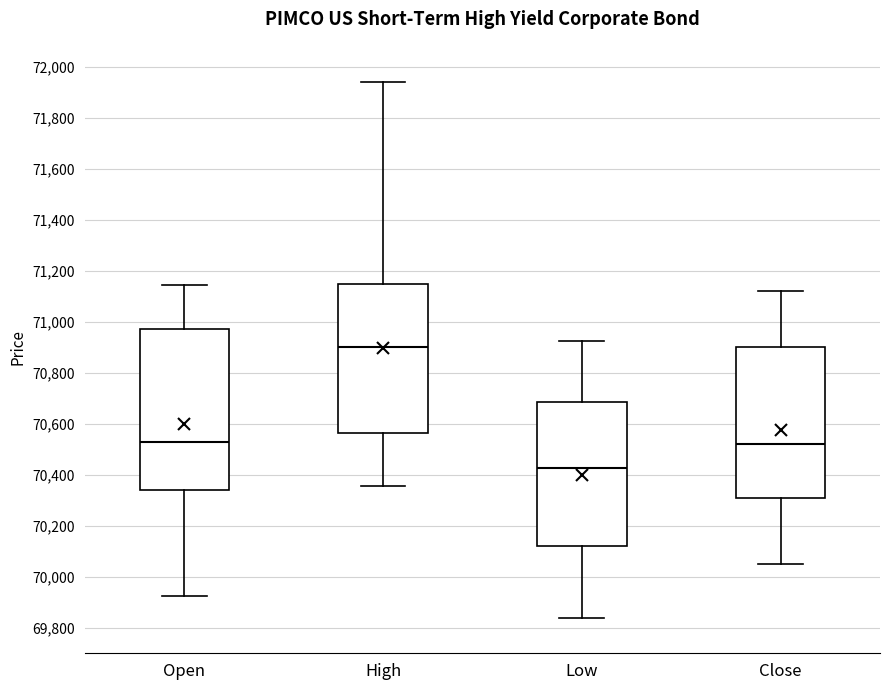

Which box has the lowest median line?

Low